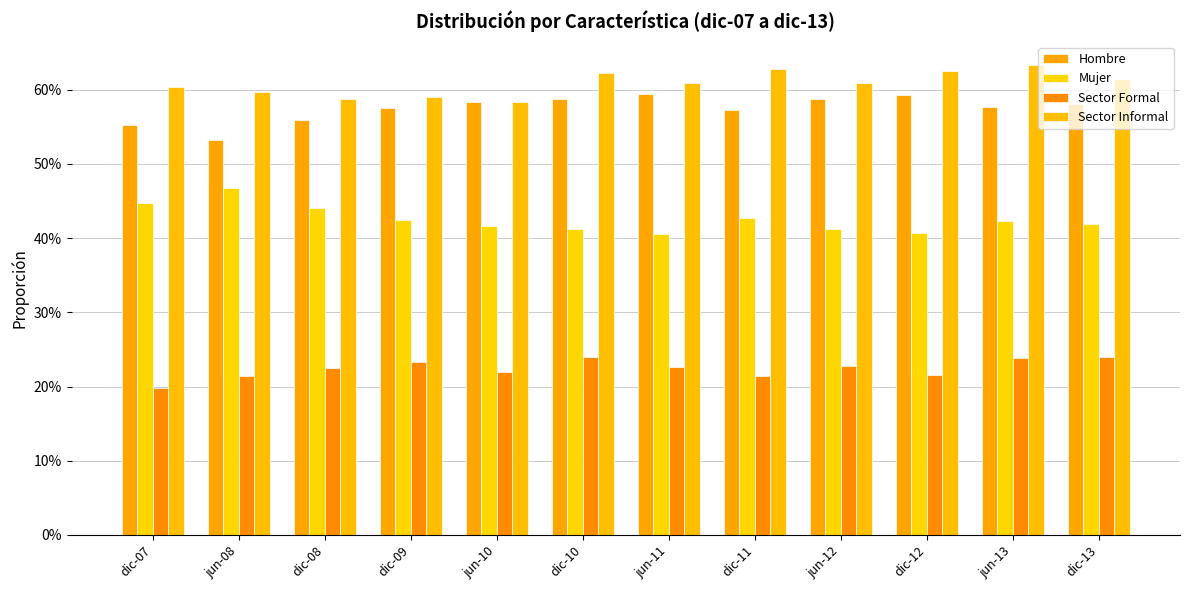

Reading right to left, transcribe all the data shown in this chart.

Hombre: dic-13=0.6	jun-13=0.6	dic-12=0.6	jun-12=0.6	dic-11=0.6	jun-11=0.6	dic-10=0.6	jun-10=0.6	dic-09=0.6	dic-08=0.6	jun-08=0.5	dic-07=0.6
Mujer: dic-13=0.4	jun-13=0.4	dic-12=0.4	jun-12=0.4	dic-11=0.4	jun-11=0.4	dic-10=0.4	jun-10=0.4	dic-09=0.4	dic-08=0.4	jun-08=0.5	dic-07=0.4
Sector Formal: dic-13=0.2	jun-13=0.2	dic-12=0.2	jun-12=0.2	dic-11=0.2	jun-11=0.2	dic-10=0.2	jun-10=0.2	dic-09=0.2	dic-08=0.2	jun-08=0.2	dic-07=0.2
Sector Informal: dic-13=0.6	jun-13=0.6	dic-12=0.6	jun-12=0.6	dic-11=0.6	jun-11=0.6	dic-10=0.6	jun-10=0.6	dic-09=0.6	dic-08=0.6	jun-08=0.6	dic-07=0.6